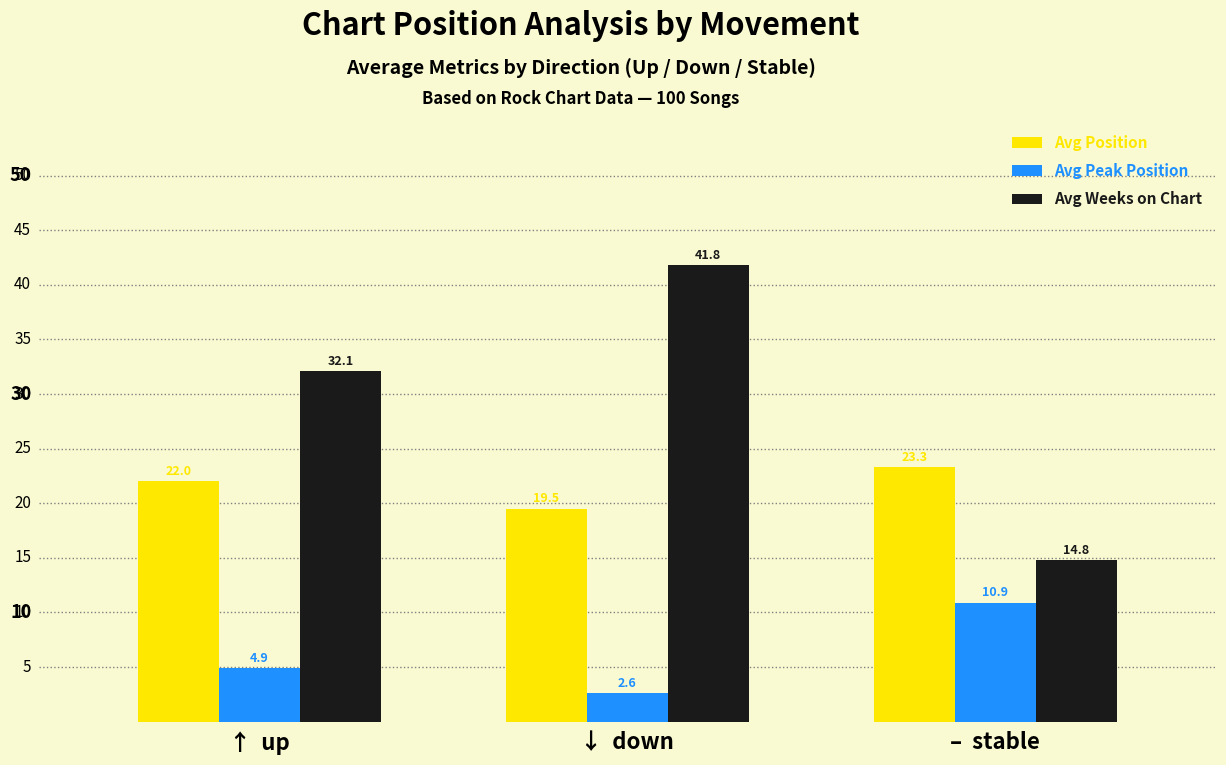

Are the bars horizontal?

No